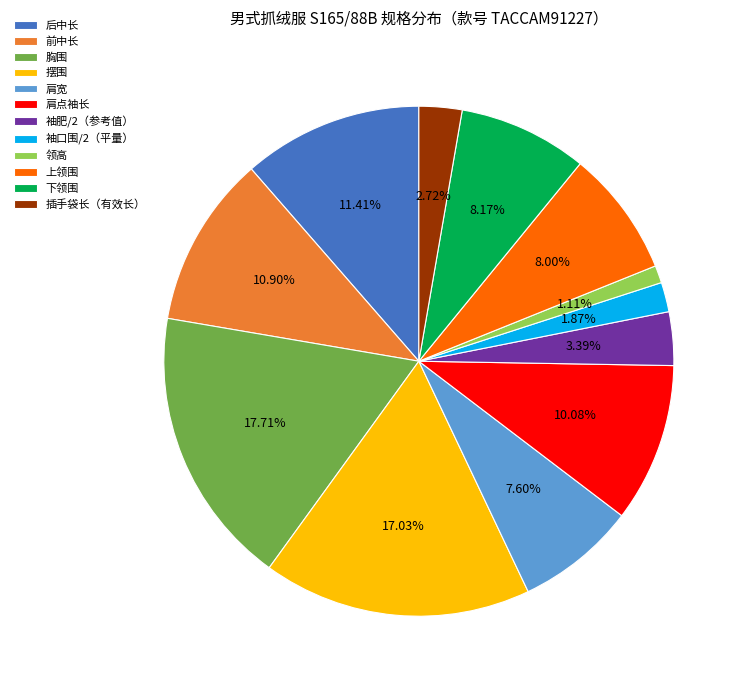

Is the sum of 袖肥/2（参考值） and 袖口围/2（平量） greater than half?

No